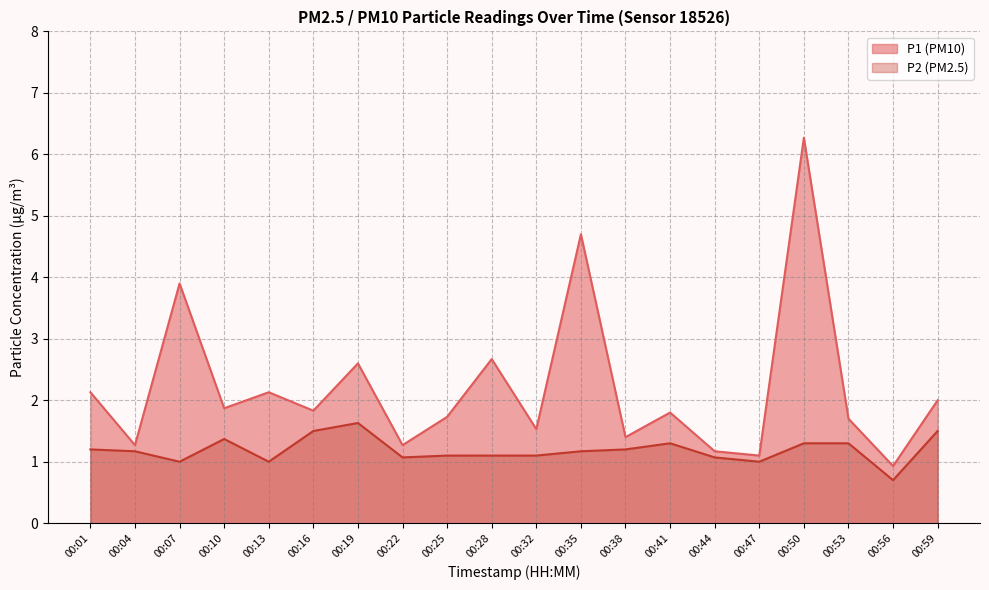

Which label corresponds to the largest value in the chart?

00:50